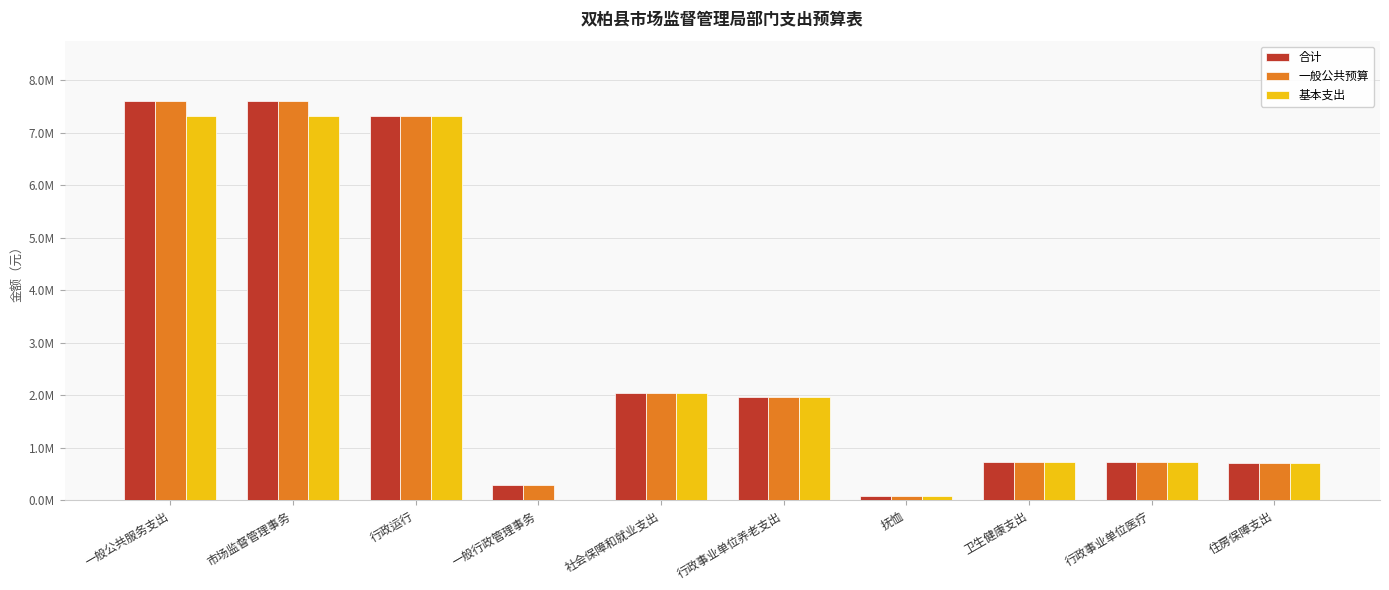

Reading left to right, list all the values displayed in this chart.

合计: 7609673.1	7609673.1	7309673.1	300000.0	2040653.5	1964369.5	76284.0	731848.0	731848.0	714553.4
一般公共预算: 7609673.1	7609673.1	7309673.1	300000.0	2040653.5	1964369.5	76284.0	731848.0	731848.0	714553.4
基本支出: 7309673.1	7309673.1	7309673.1	0.0	2040653.5	1964369.5	76284.0	731848.0	731848.0	714553.4